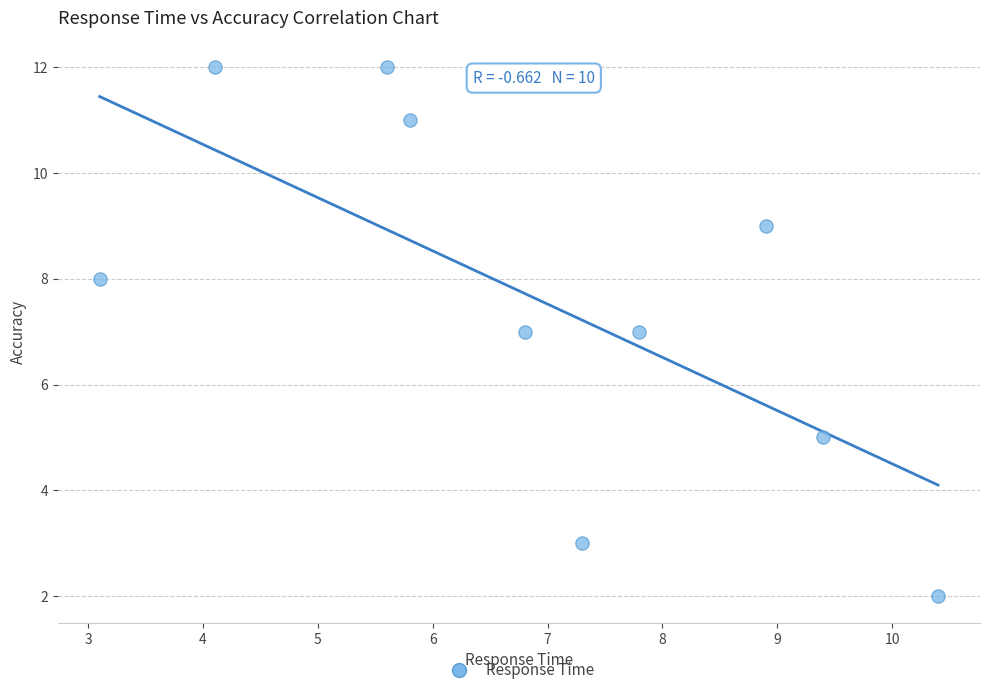

What is the range of Y values (max minus min)?

10